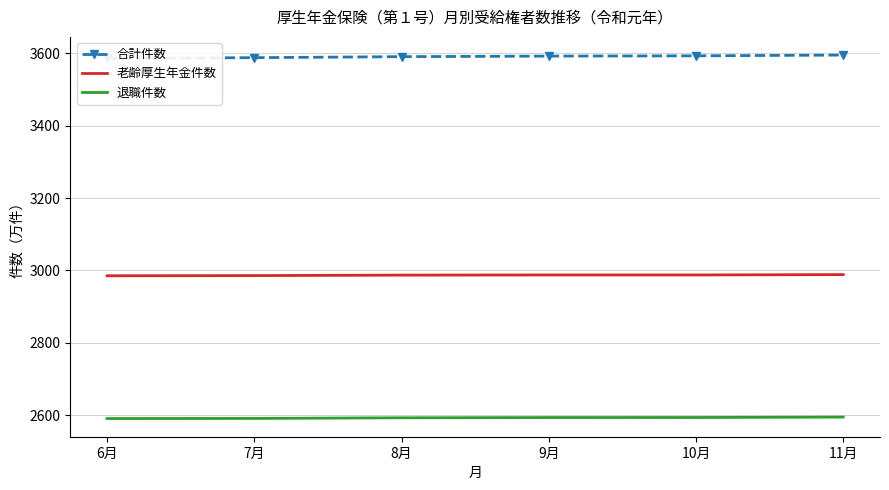

Does the chart have visible grid lines?

Yes